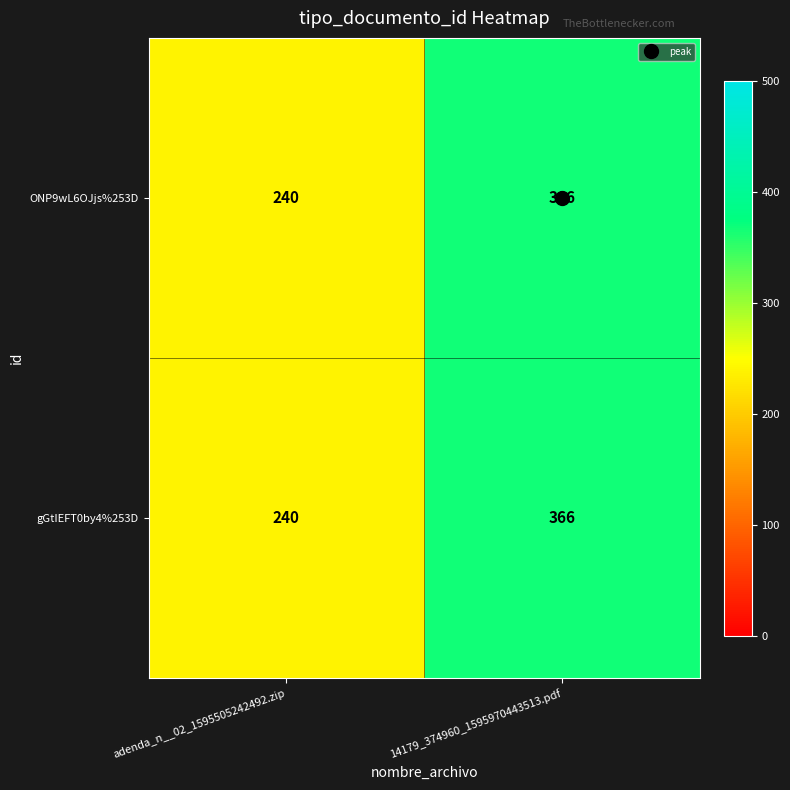

Which category has the highest value across all series?

14179_374960_1595970443513.pdf